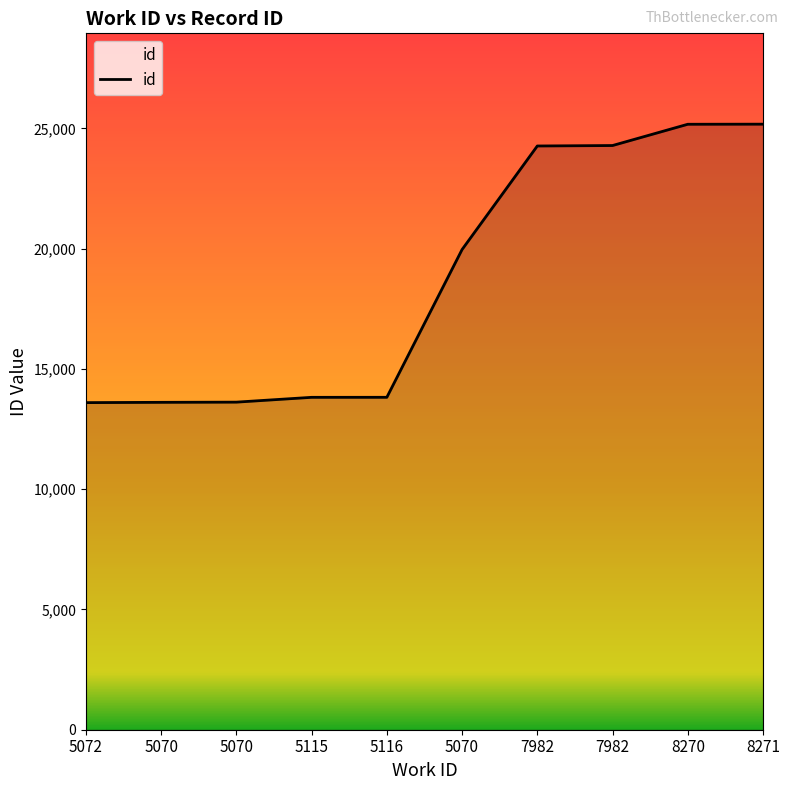

How many lines are shown in the chart?

1